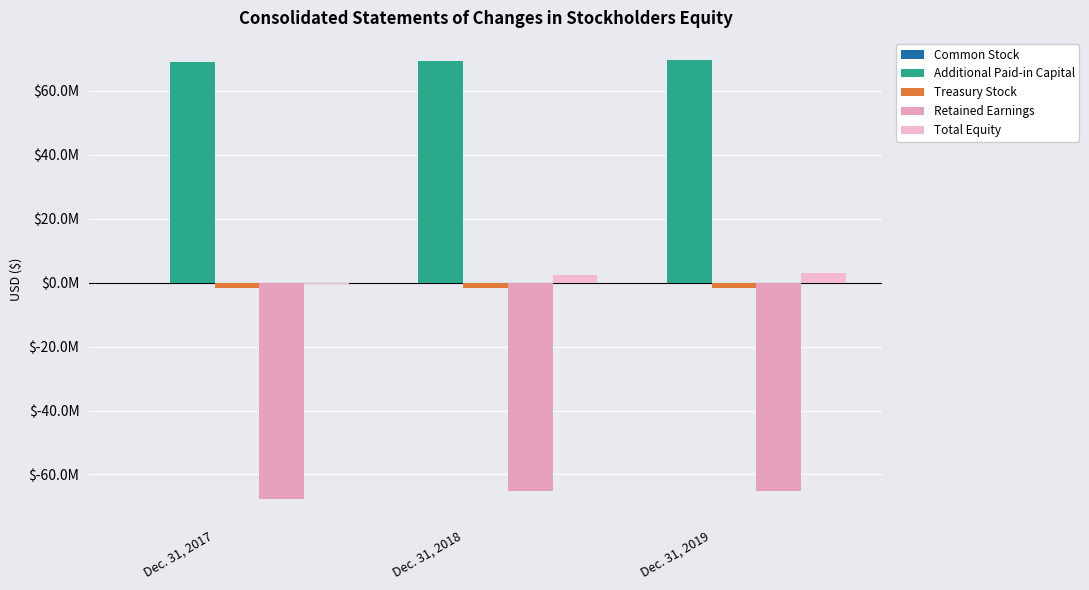

Which series has the largest total across all categories?

Additional Paid-in Capital